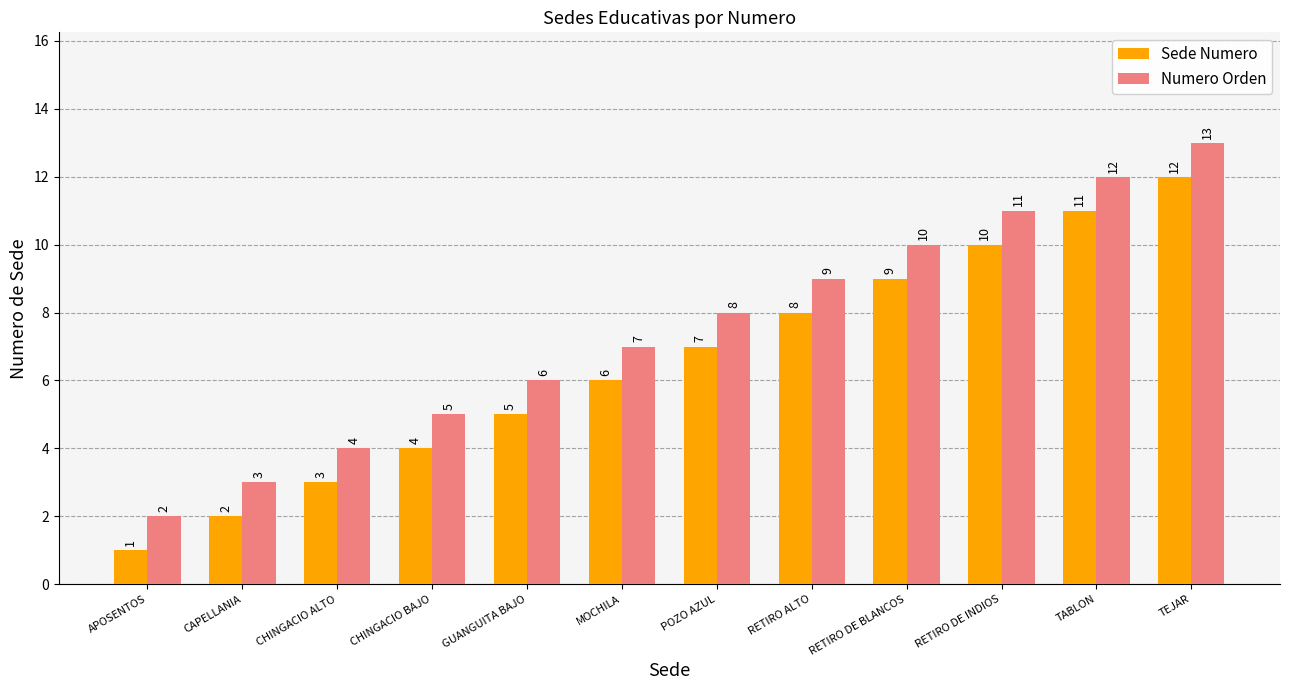

Is the value of Sede Numero at TABLON greater than the value of Numero Orden at TABLON?

No